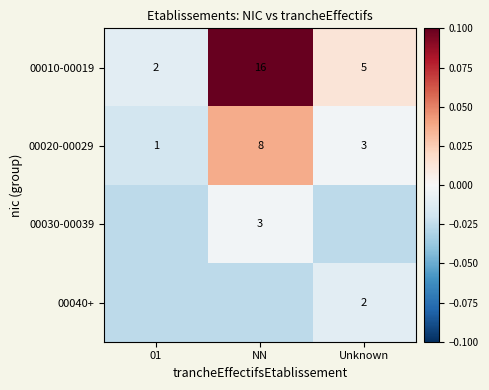

At which label is 00020-00029 closest to 4?

Unknown